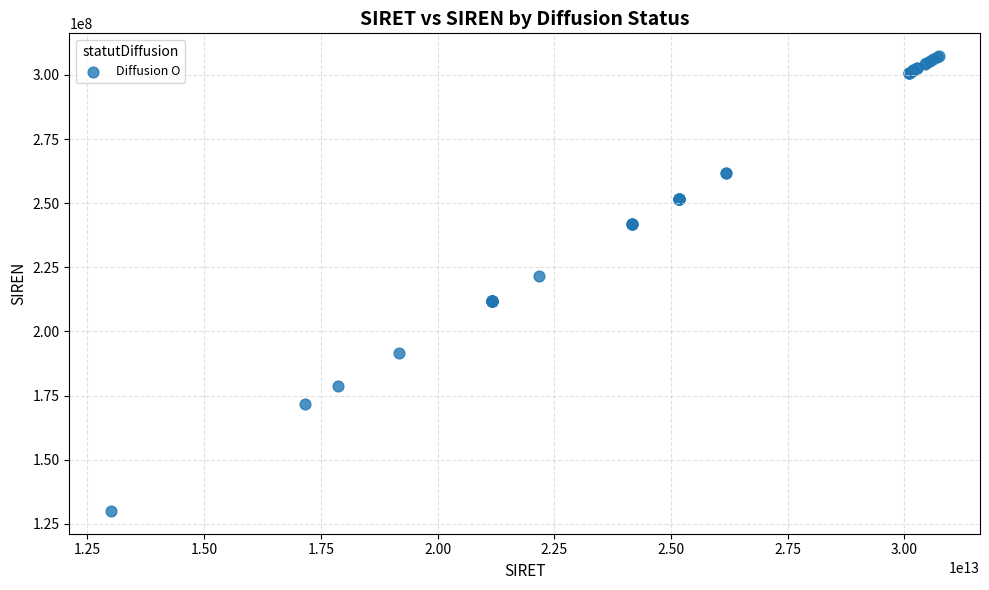

What Y value in the scatter plot is closest to 218667916?

221700016